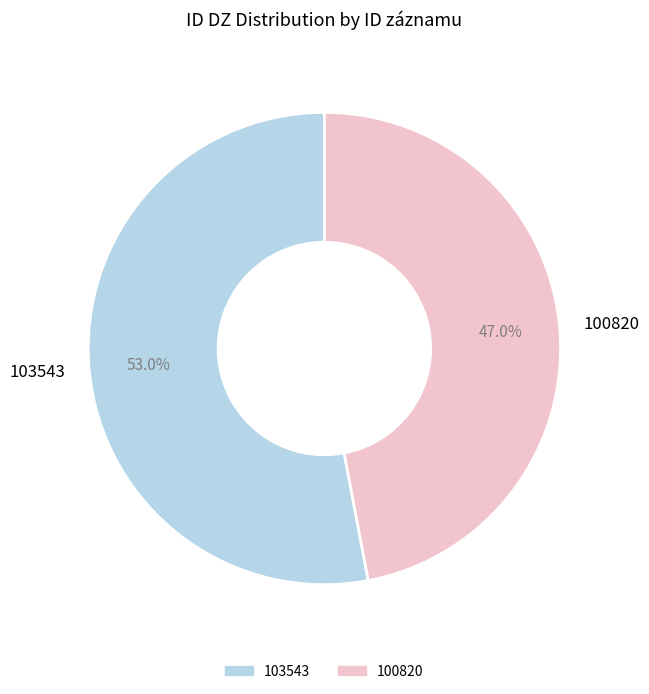

What is the largest slice in the pie chart?

103543